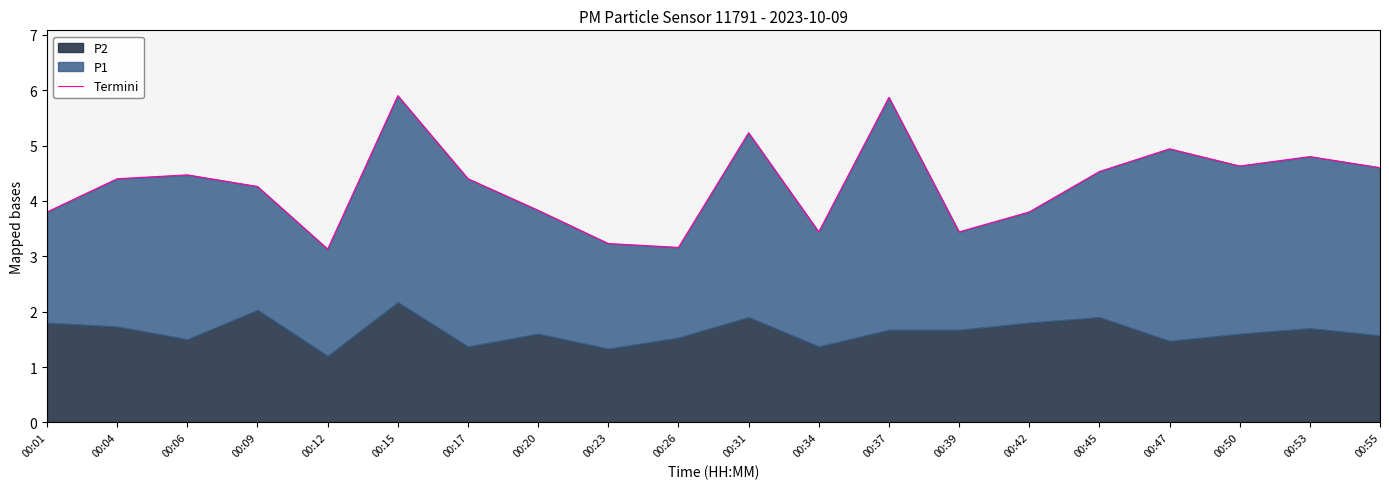

How many points are higher than both their immediate neighbors (excluding endpoints)?

6